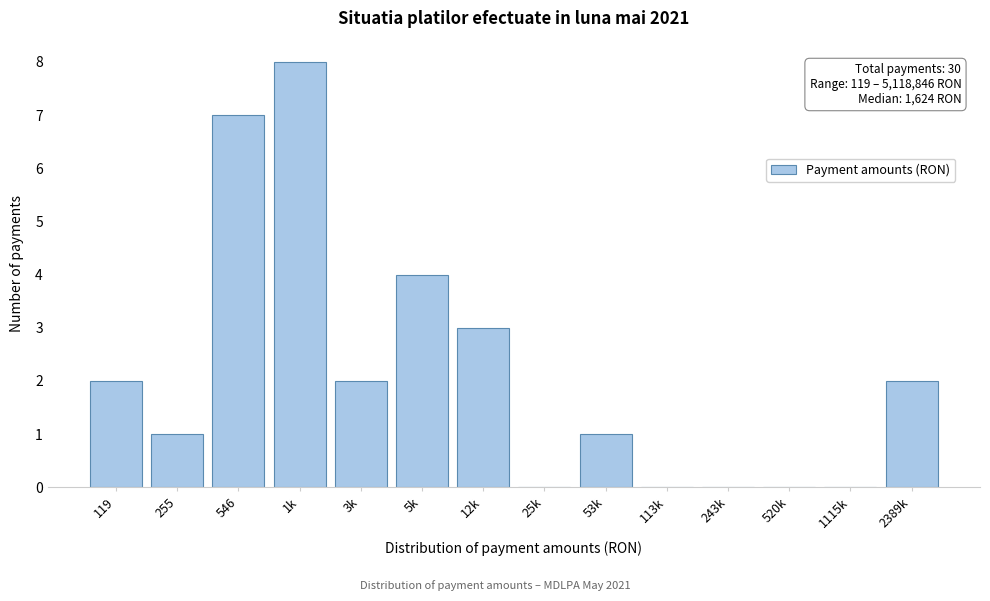

Reading right to left, transcribe all the data shown in this chart.

2389k=2	1115k=0	520k=0	243k=0	113k=0	53k=1	25k=0	12k=3	5k=4	3k=2	1k=8	546=7	255=1	119=2